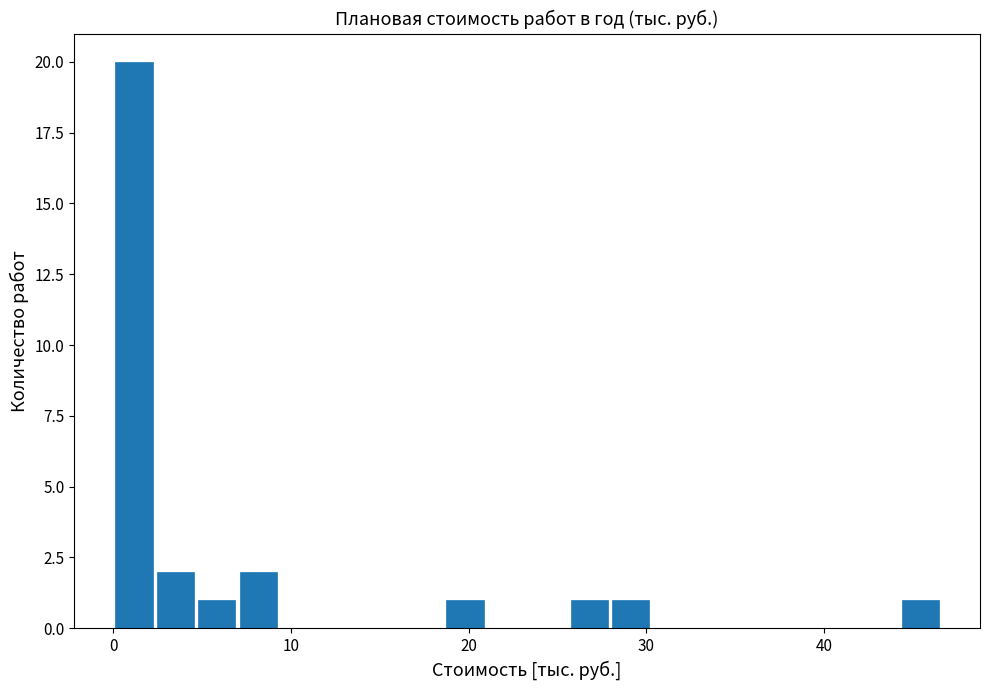

Around what value on the x-axis is the tallest bar? Give the approximate position of its centre, as read against the axis.

1